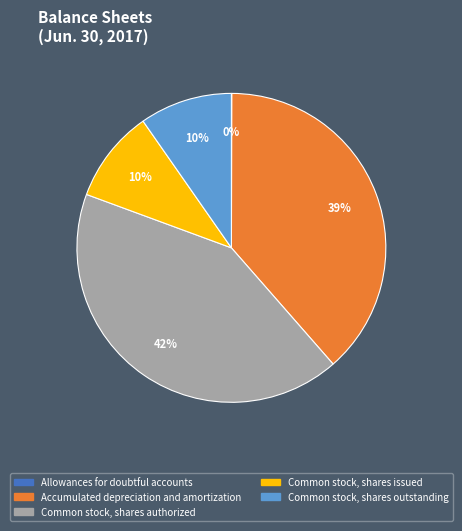

To the nearest percent, what is the average slice percentage?

20%